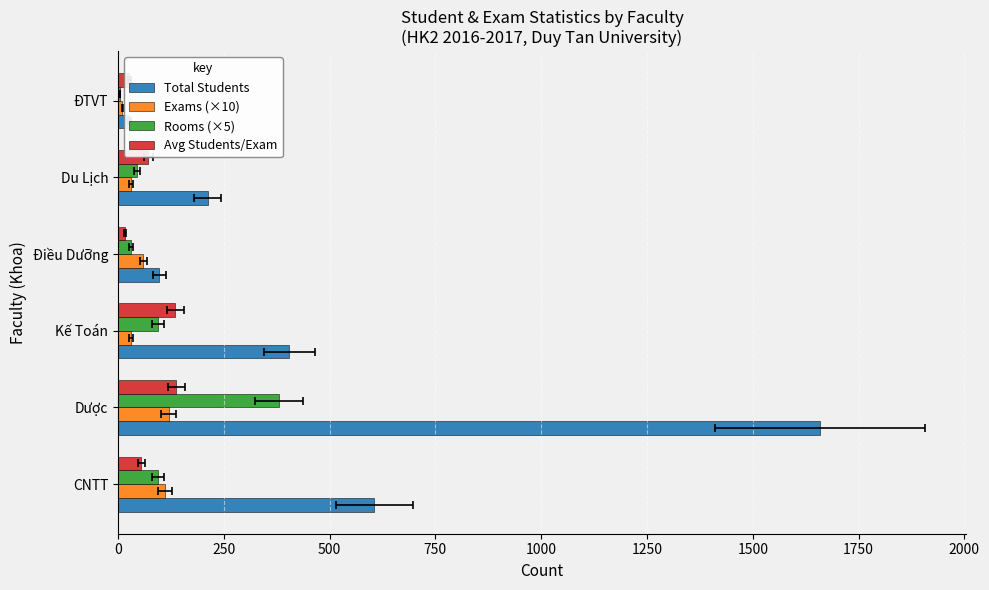

Is it true that Rooms (×5) equals 59 at CNTT?

False